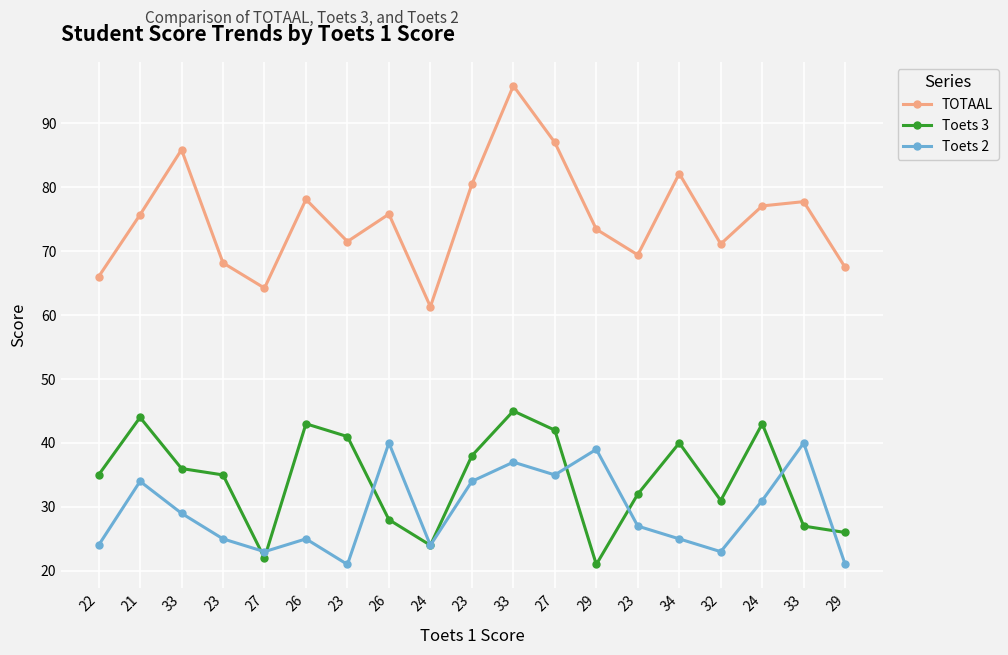

Reading left to right, what are all the values shown in this chart?

TOTAAL: 66.0	75.7	85.9	68.2	64.2	78.1	71.5	75.8	61.3	80.5	95.9	87.0	73.4	69.4	82.1	71.1	77.1	77.7	67.5
Toets 3: 35.0	44.0	36.0	35.0	22.0	43.0	41.0	28.0	24.0	38.0	45.0	42.0	21.0	32.0	40.0	31.0	43.0	27.0	26.0
Toets 2: 24.0	34.0	29.0	25.0	23.0	25.0	21.0	40.0	24.0	34.0	37.0	35.0	39.0	27.0	25.0	23.0	31.0	40.0	21.0